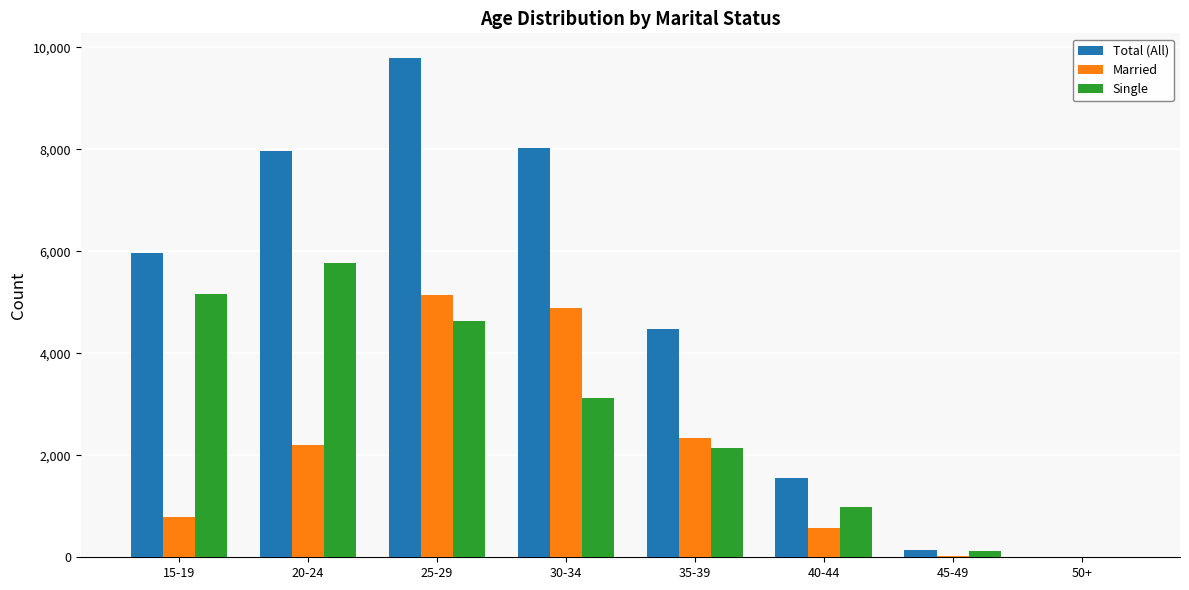

Which series has the largest total across all categories?

Total (All)